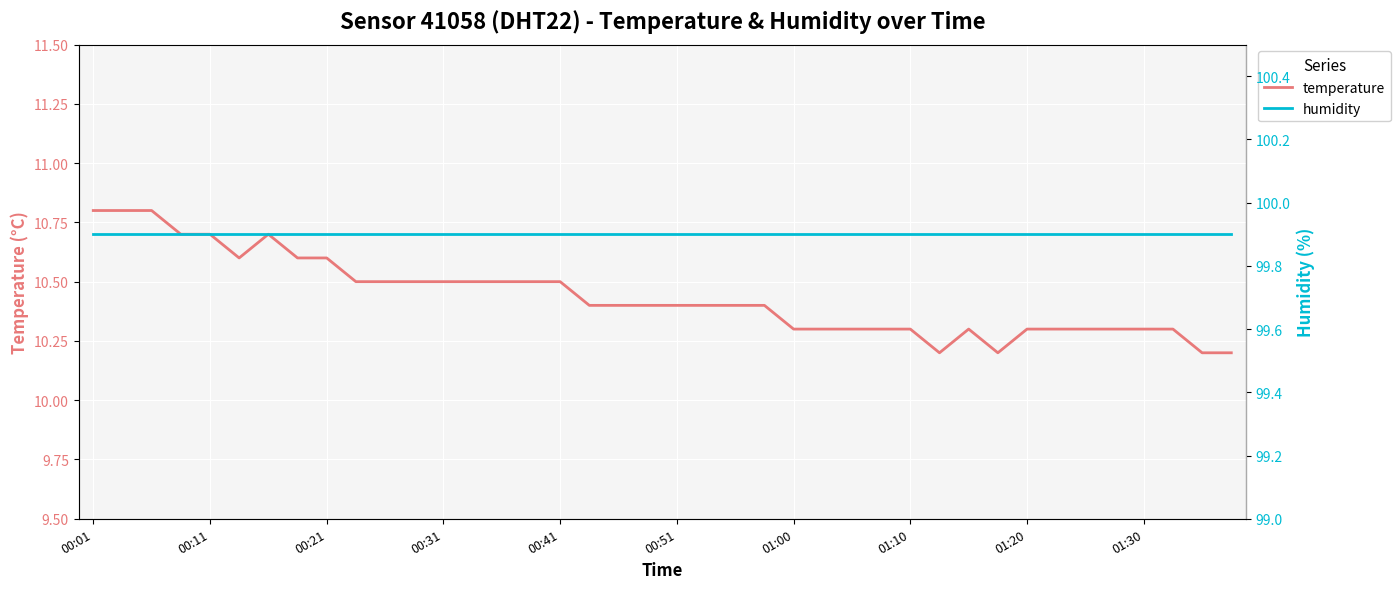

At how many categories does at least one series exceed 14?

40